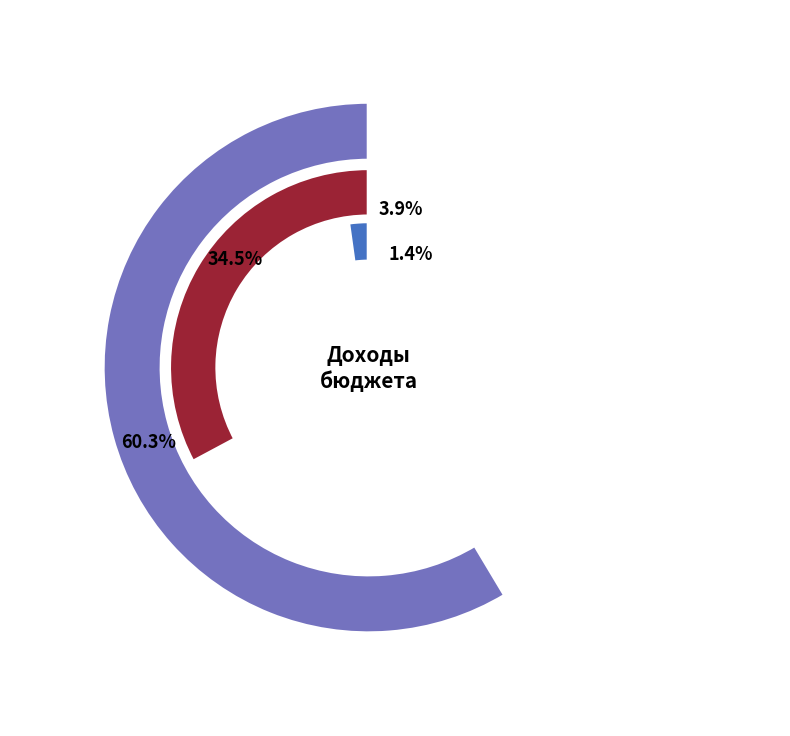

To the nearest percent, what portion does НАЛОГОВЫЕ И НЕНАЛОГОВЫЕ ДОХОДЫ represent?

60%